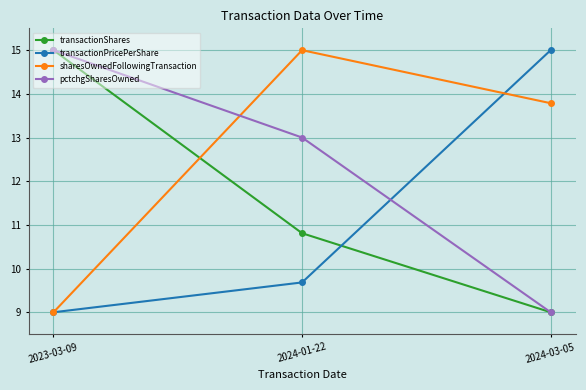

What position from the right is 2023-03-09?

3